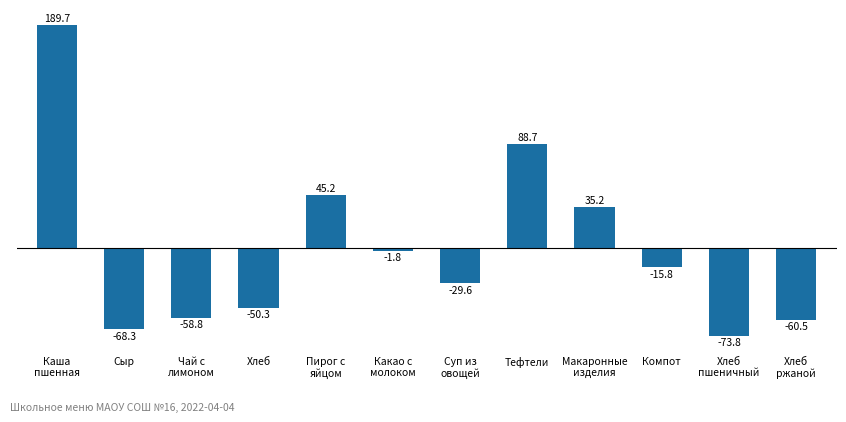

What is the difference between the maximum and minimum values?

263.5